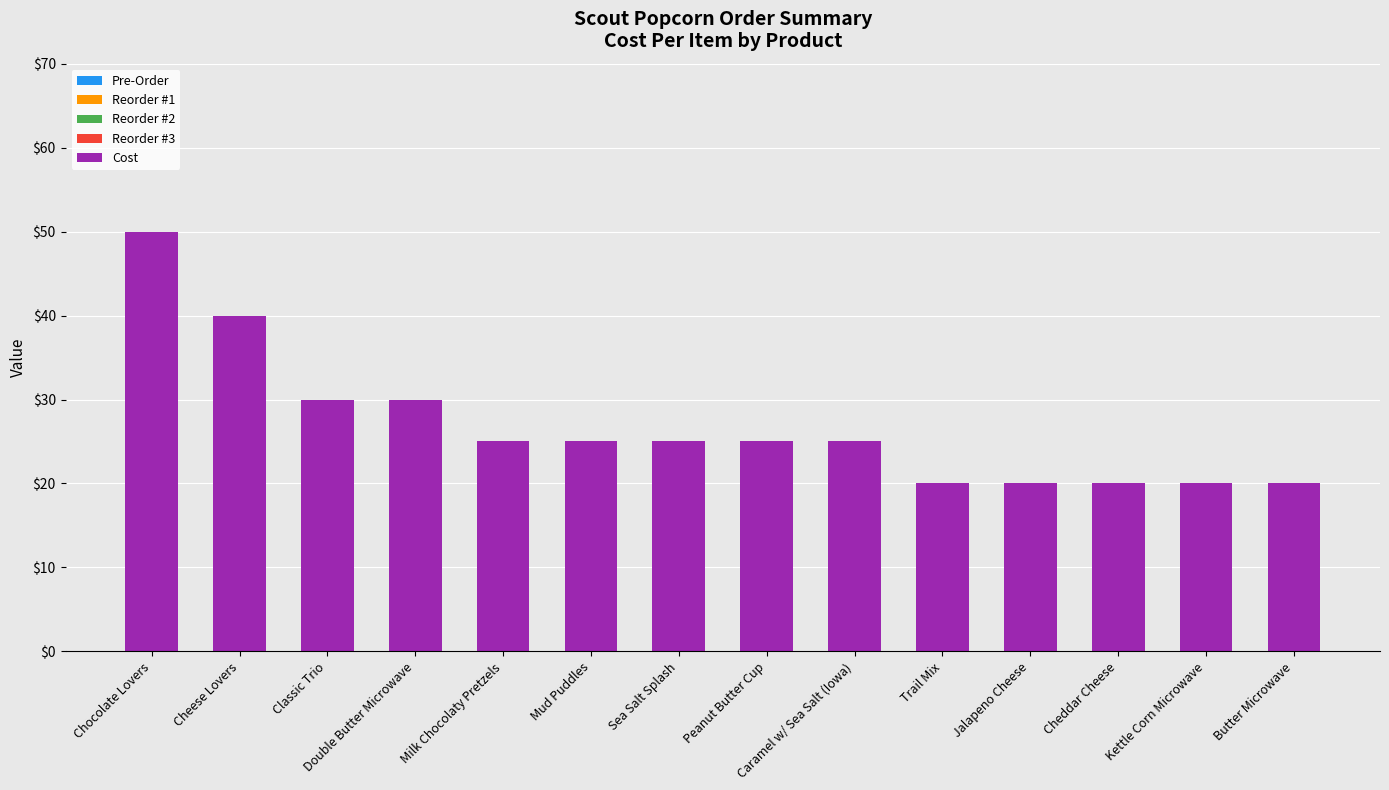

What is the ratio of the value at Jalapeno Cheese to the value at Cheese Lovers?

0.5